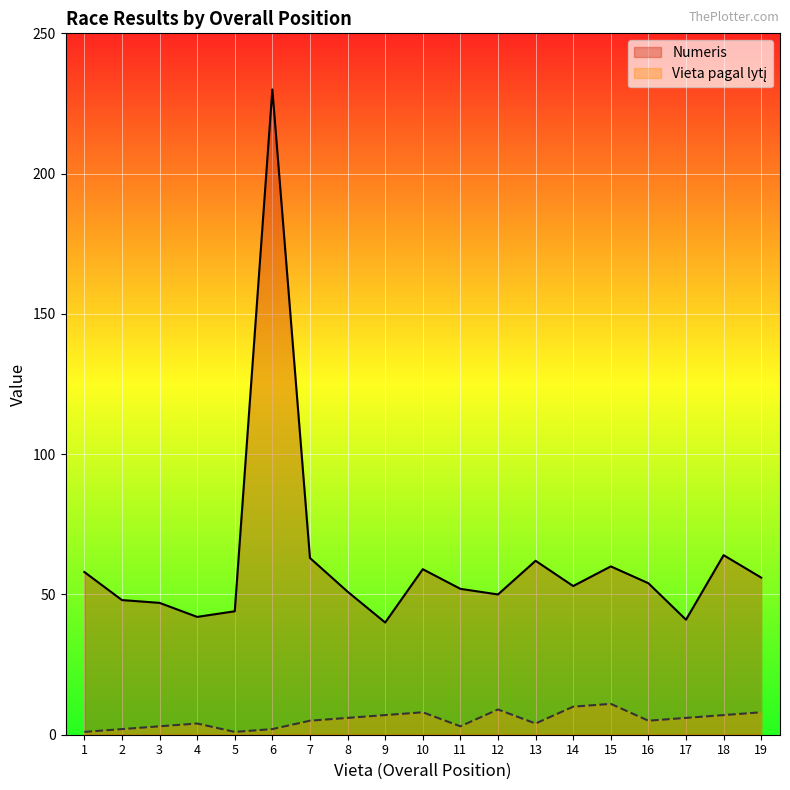

The Vieta pagal lytį series shows 5 at 16. True or false?

True